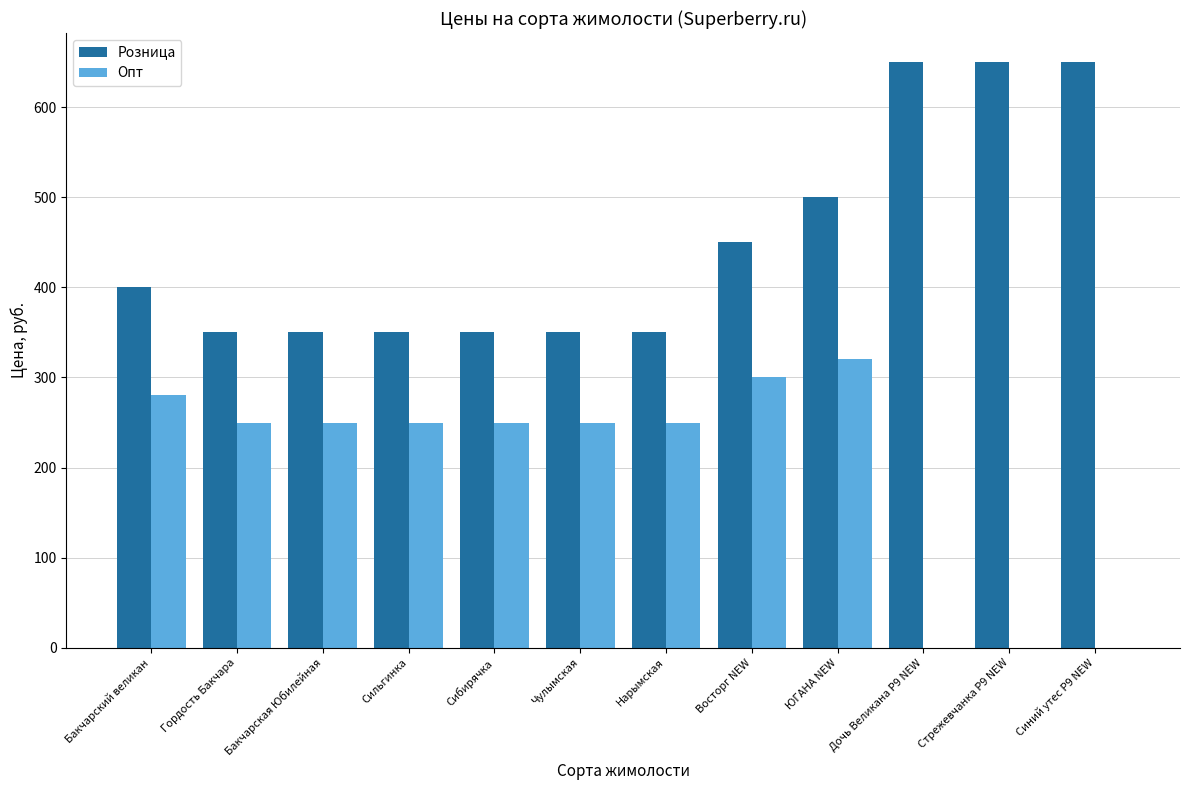

Reading right to left, list all the values displayed in this chart.

Розница: Синий утес Р9 NEW=650	Стрежевчанка Р9 NEW=650	Дочь Великана Р9 NEW=650	ЮГАНА NEW=500	Восторг NEW=450	Нарымская=350	Чулымская=350	Сибирячка=350	Сильгинка=350	Бакчарская Юбилейная=350	Гордость Бакчара=350	Бакчарский великан=400
Опт: Синий утес Р9 NEW=0	Стрежевчанка Р9 NEW=0	Дочь Великана Р9 NEW=0	ЮГАНА NEW=320	Восторг NEW=300	Нарымская=250	Чулымская=250	Сибирячка=250	Сильгинка=250	Бакчарская Юбилейная=250	Гордость Бакчара=250	Бакчарский великан=280